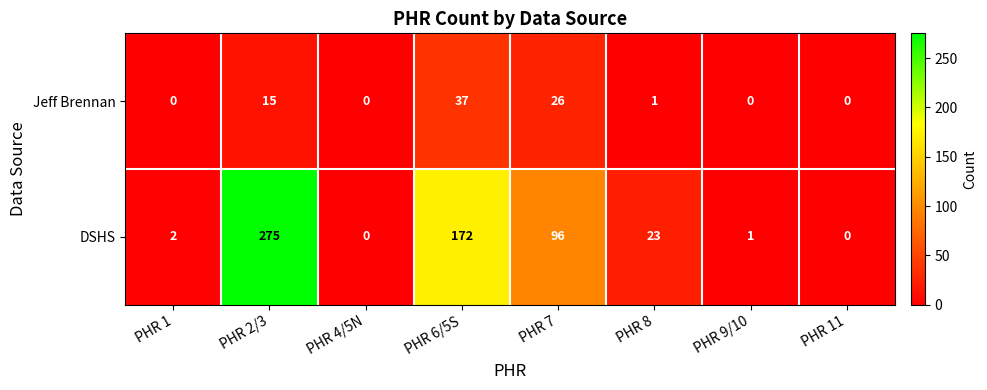

Reading left to right, extract all data points from this chart.

Jeff Brennan: 0	15	0	37	26	1	0	0
DSHS: 2	275	0	172	96	23	1	0